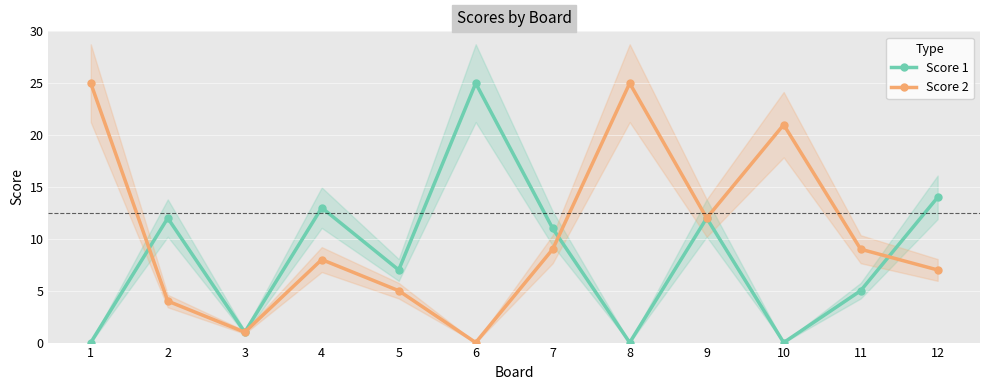

Does the chart display data point markers on the line(s)?

Yes